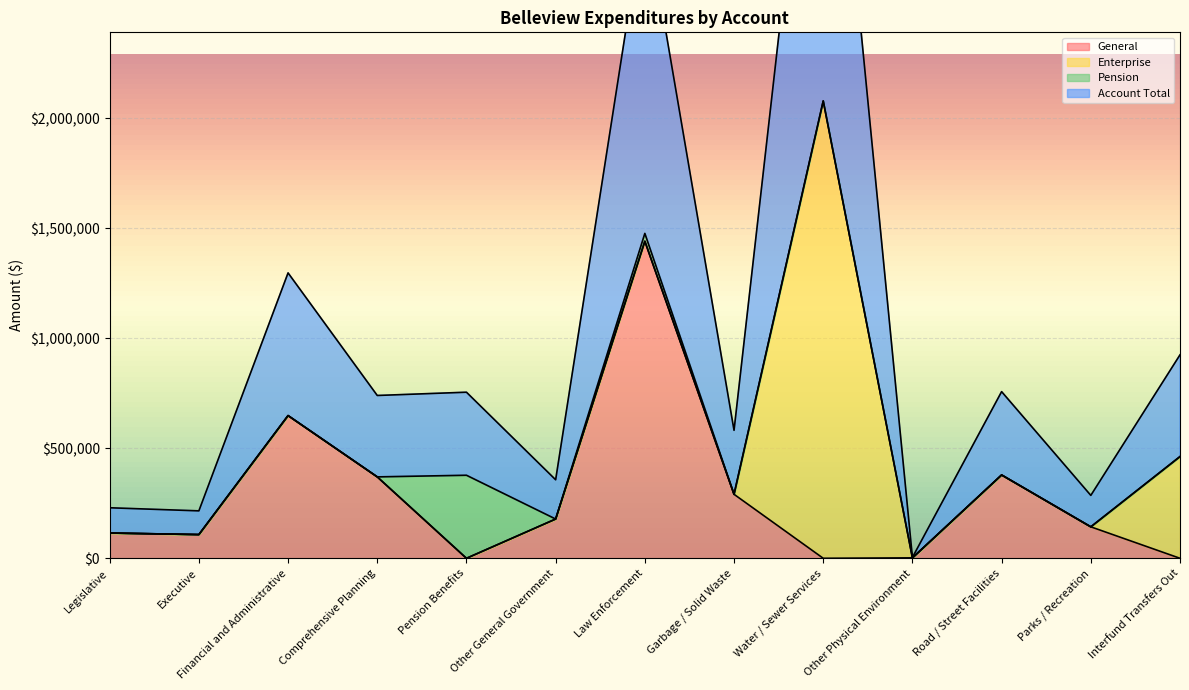

At which label does Account Total reach its minimum?

Other Physical Environment